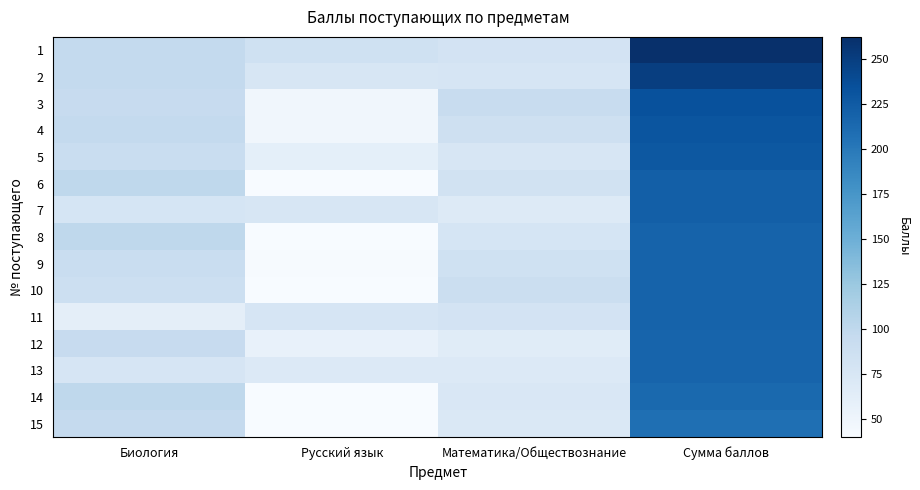

What is the smallest value displayed?

40